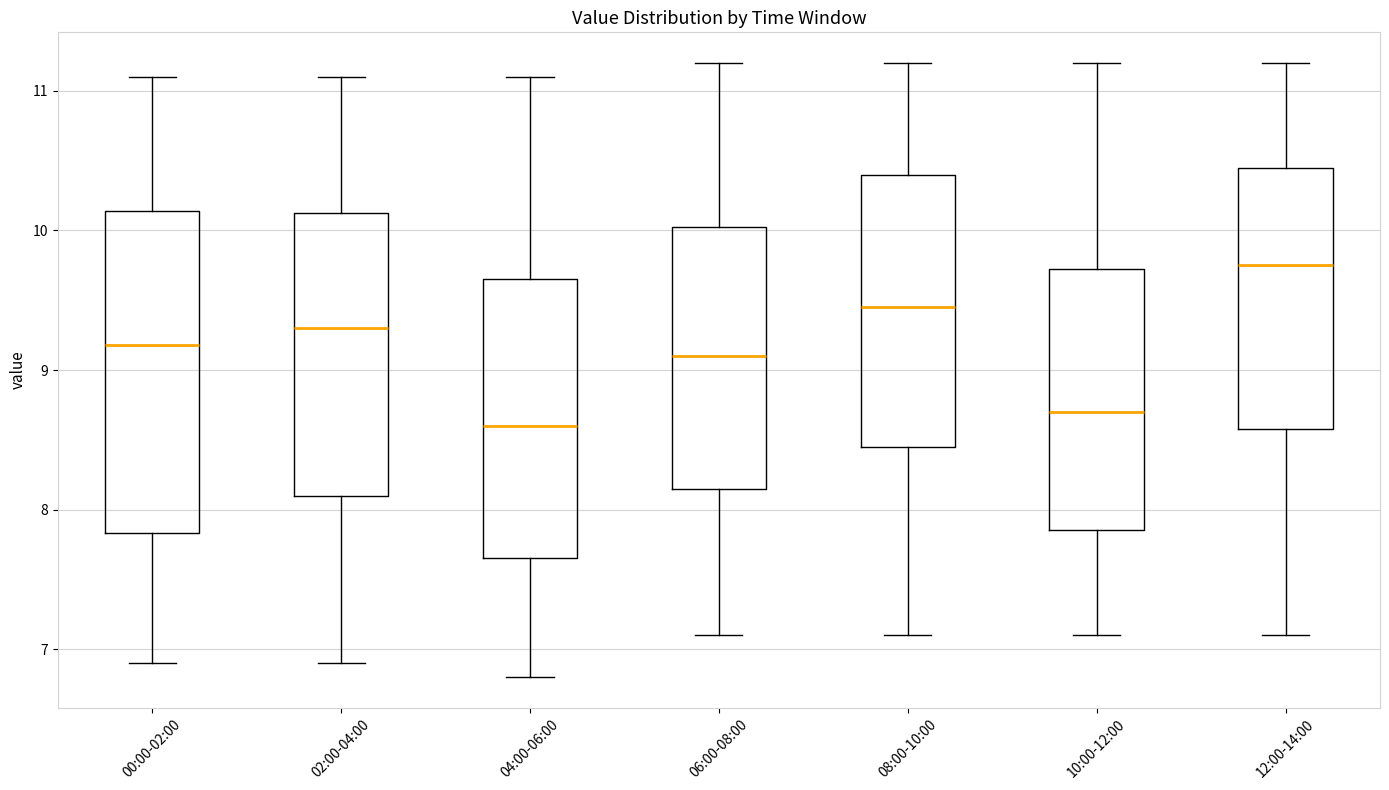

Where is the lower edge of the box for 02:00-04:00 on the y-axis? The values are not printed on the chart, so give them approximately, as read against the axis.

8.1